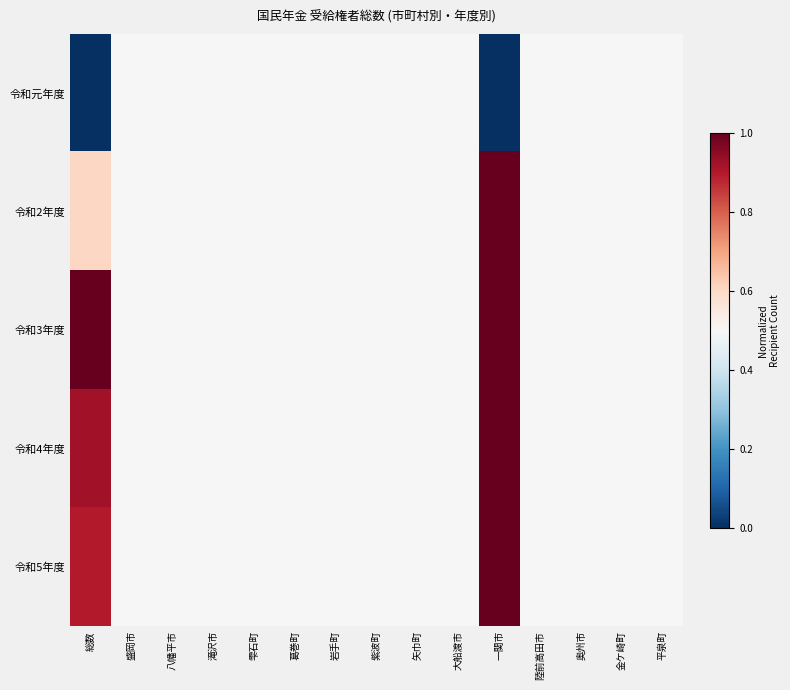

Which series changed the most between 八幡平市 and 陸前高田市?

令和元年度